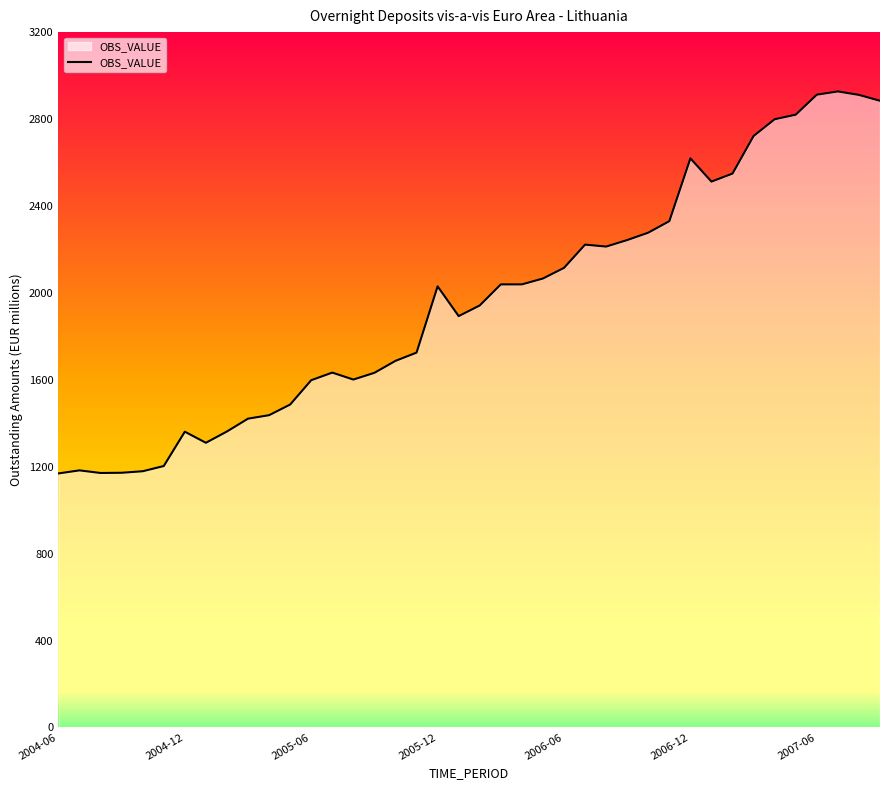

What is the difference between the maximum and minimum values?

1758